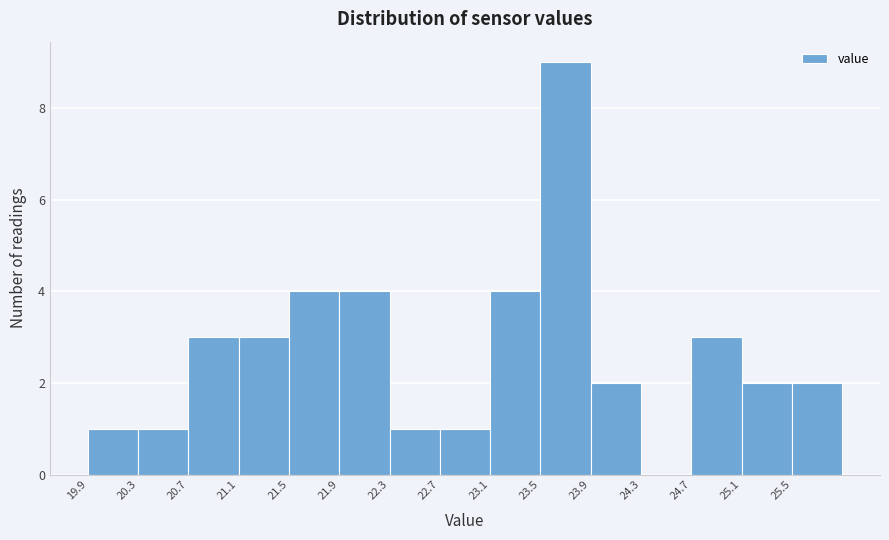

What is the height of the bar covering 23.5 to 23.9 on the x-axis? The values are not printed on the chart, so give them approximately, as read against the axis.

9